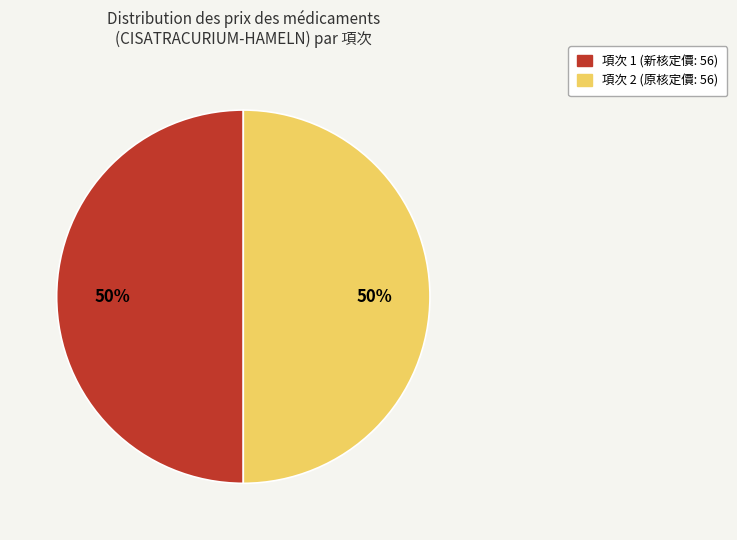

To the nearest percent, what is the average slice percentage?

50%